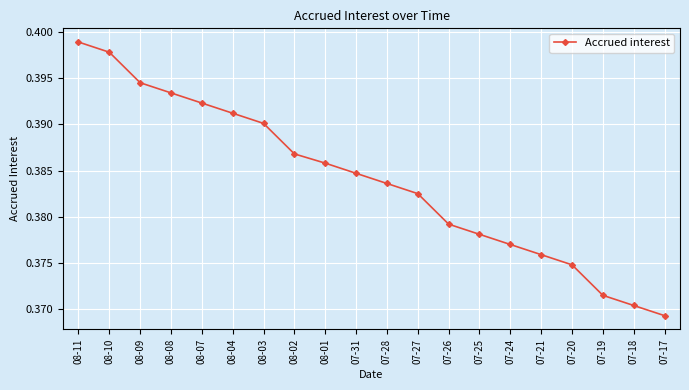

At which category does the chart reach its peak across all series?

08-11